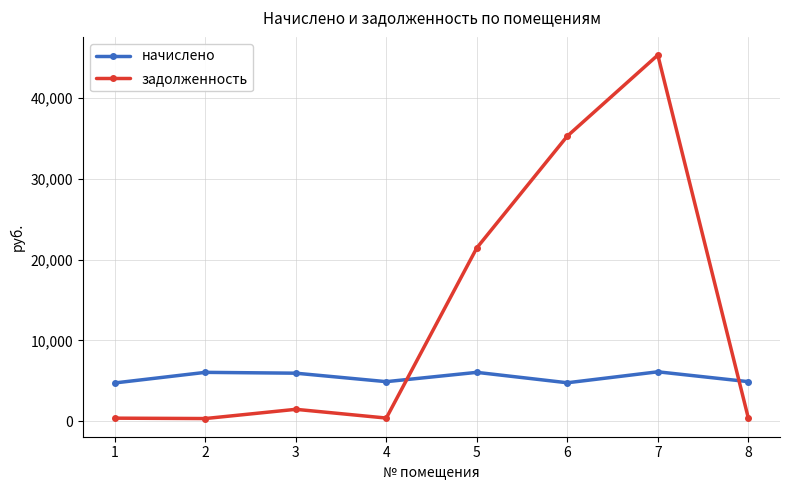

What is the highest value of the начислено series?

6126.7